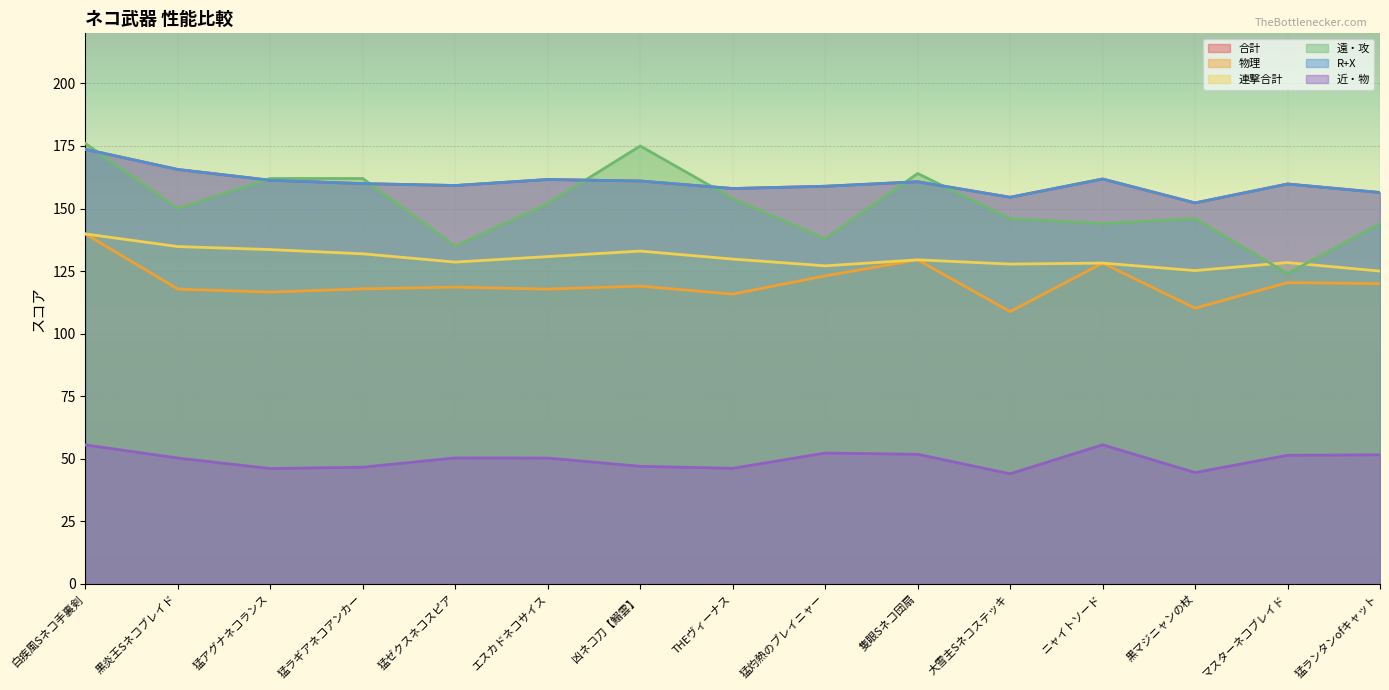

Is the value of 近・物 at 白疾風Sネコ手裏剣 greater than the value of 合計 at 猛アグナネコランス?

No